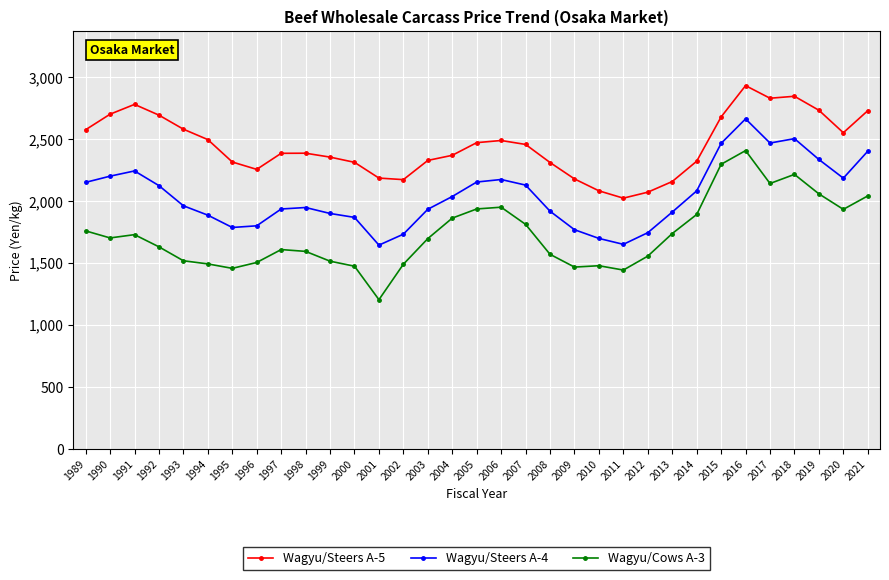

True or false: Wagyu/Steers A-5 has more than 1 interior local peaks.

True